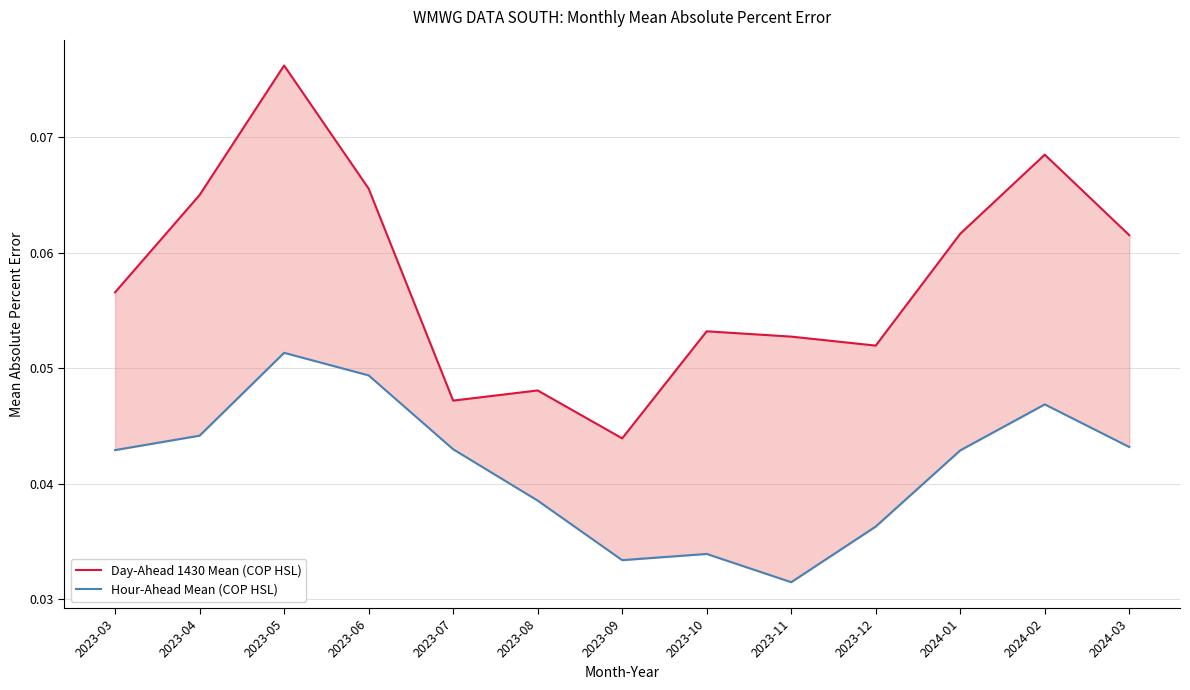

How many interior local peaks does the Day-Ahead 1430 Mean (COP HSL) series have?

4